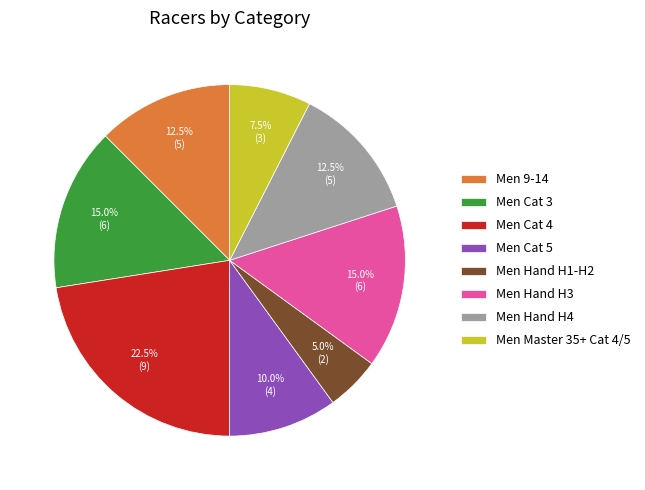

To the nearest percent, what percentage of the pie is Men Hand H1-H2?

5%